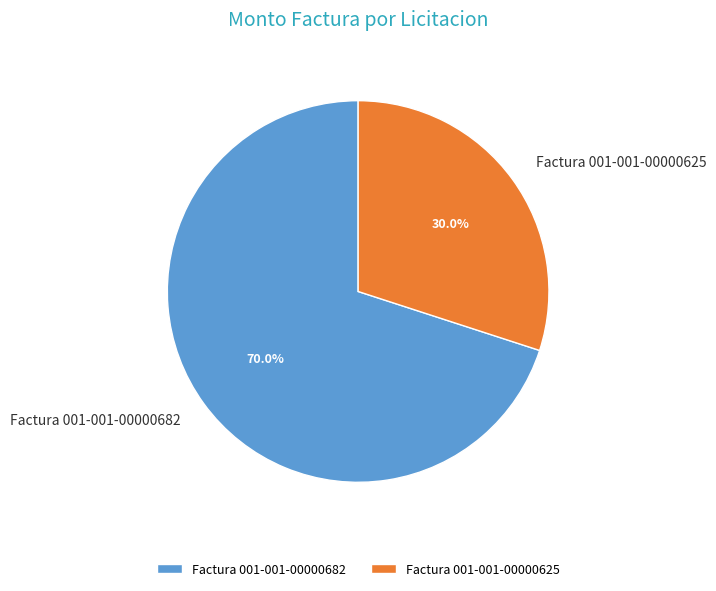

Is it true that Factura 001-001-00000625 is 30% of the pie?

True